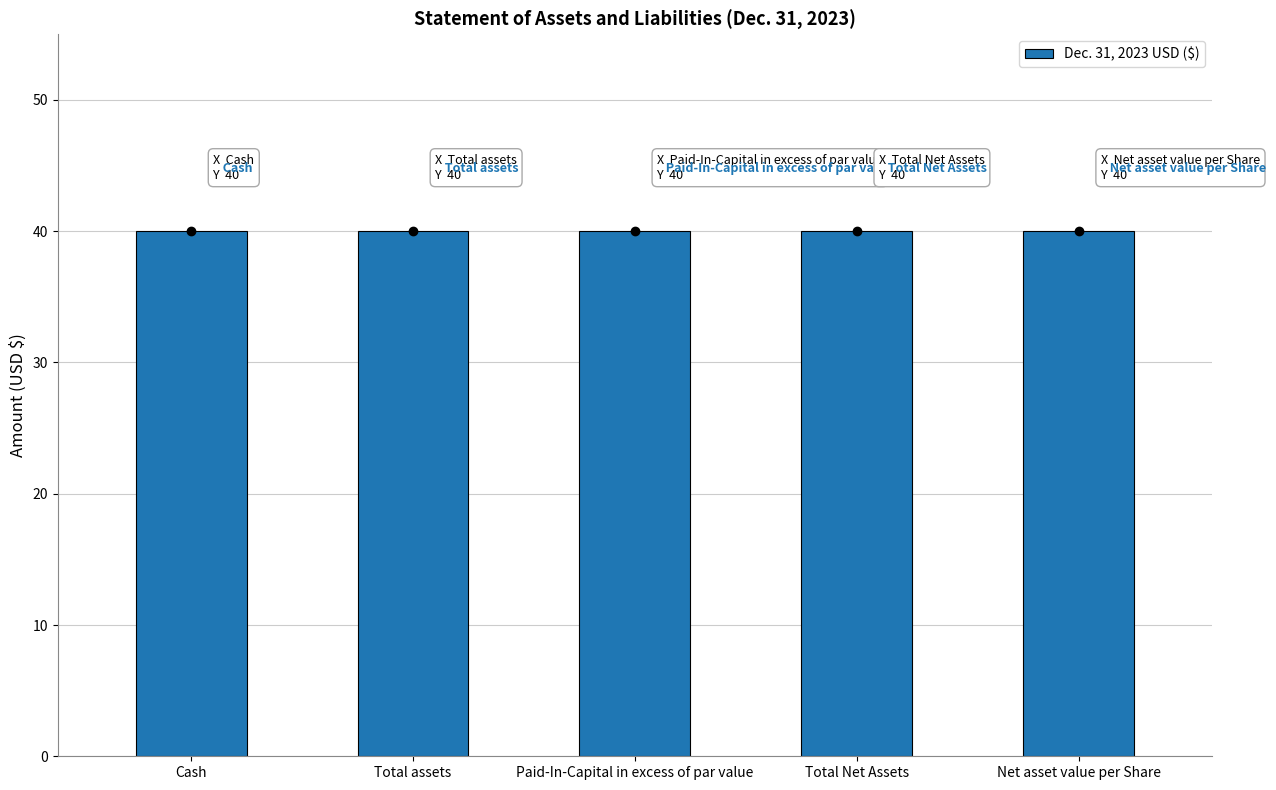

At which category does the chart reach its peak across all series?

Cash